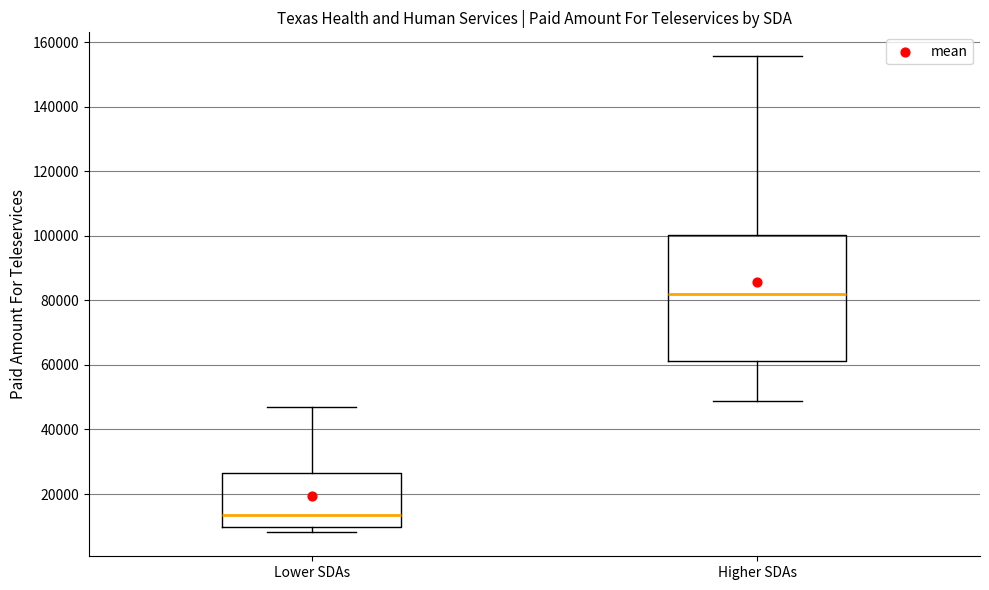

Which box is the tallest, from its lower edge to its upper edge?

Higher SDAs